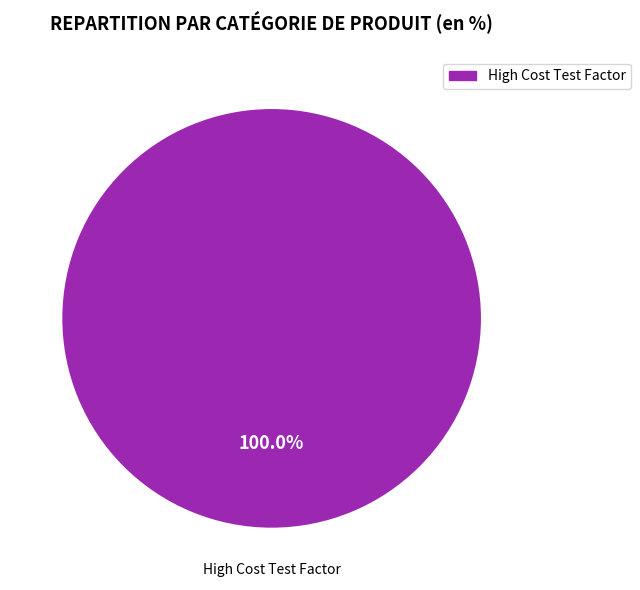

Is there any slice that represents more than half of the pie?

Yes